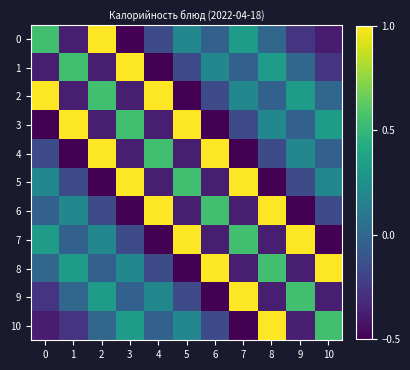

At which category is the sum across all series the highest?

2